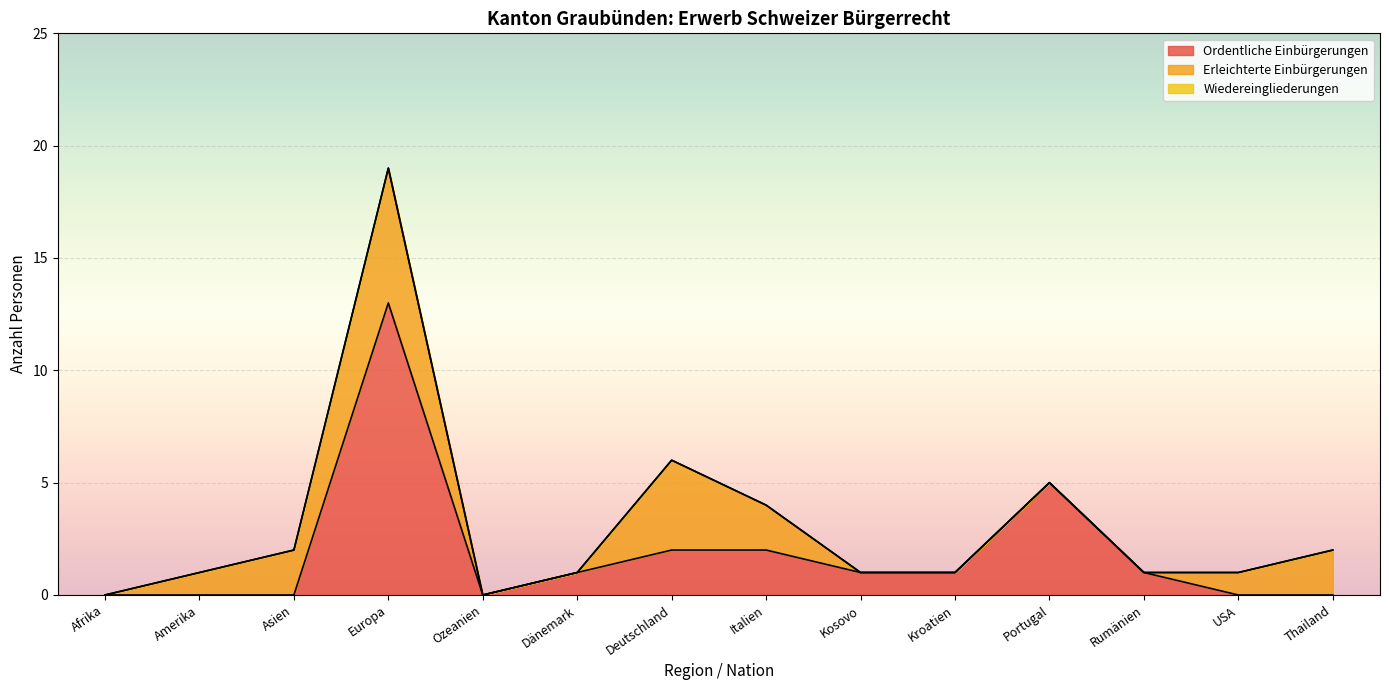

At which category is the sum across all series the highest?

Europa